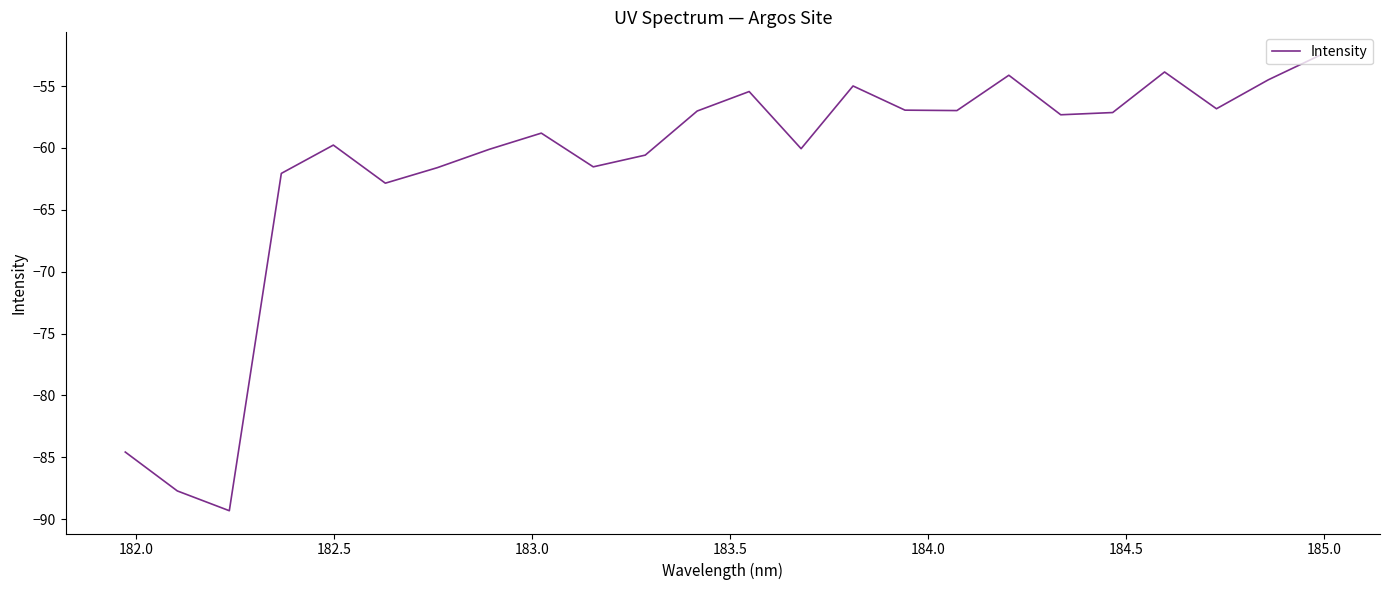

What is the maximum value shown in the chart?

-52.5